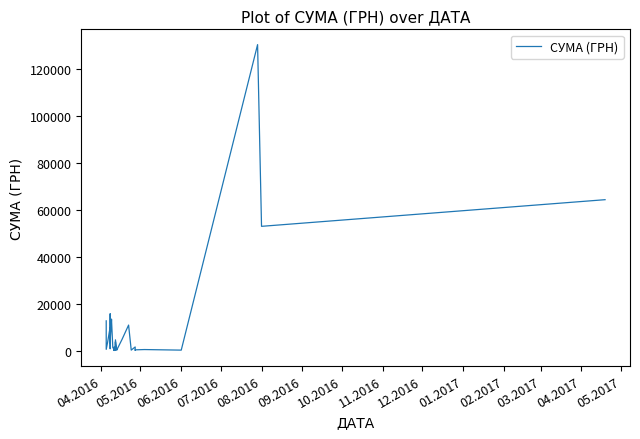

What is the difference between the second highest and second lowest values?

64179.8